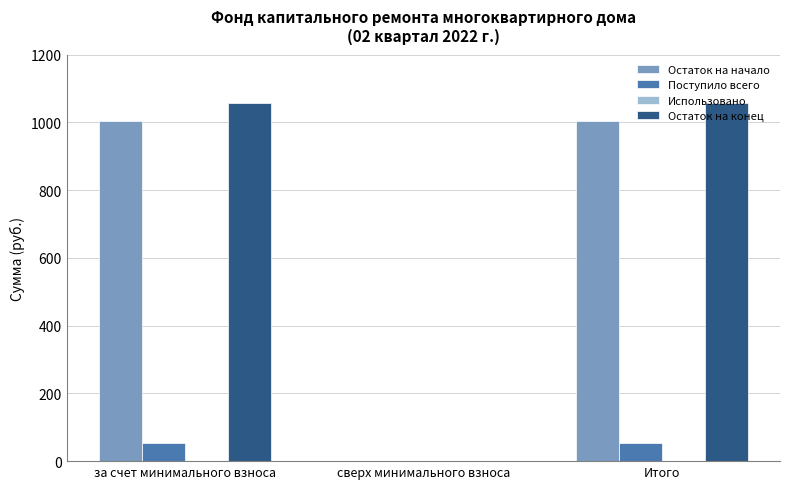

Are the bars horizontal?

No